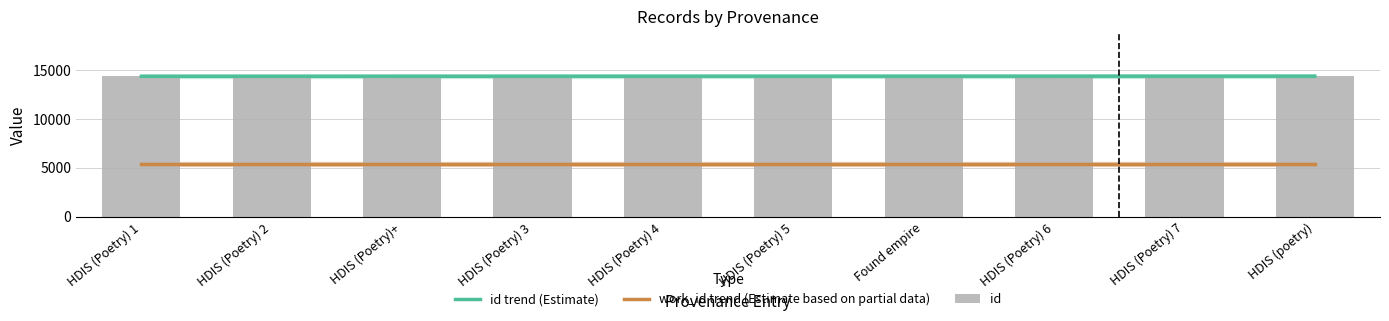

Is it true that the value at HDIS (Poetry) 6 is 23036?

False